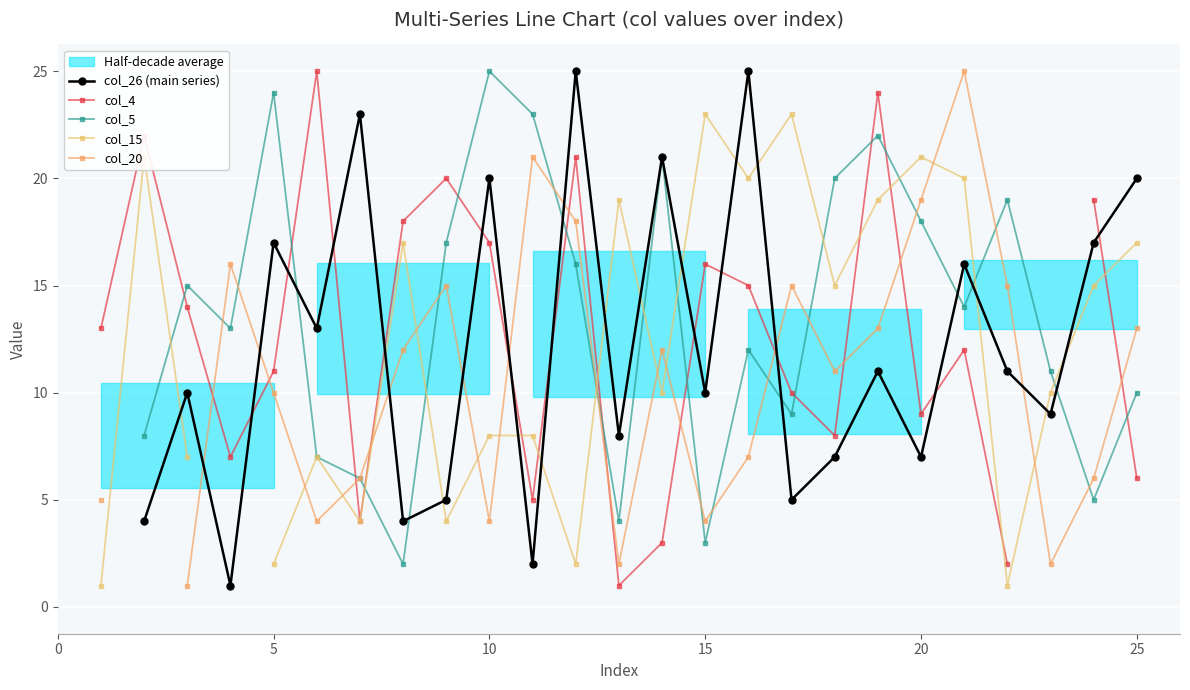

How many interior local valleys does the col_5 series have?

7